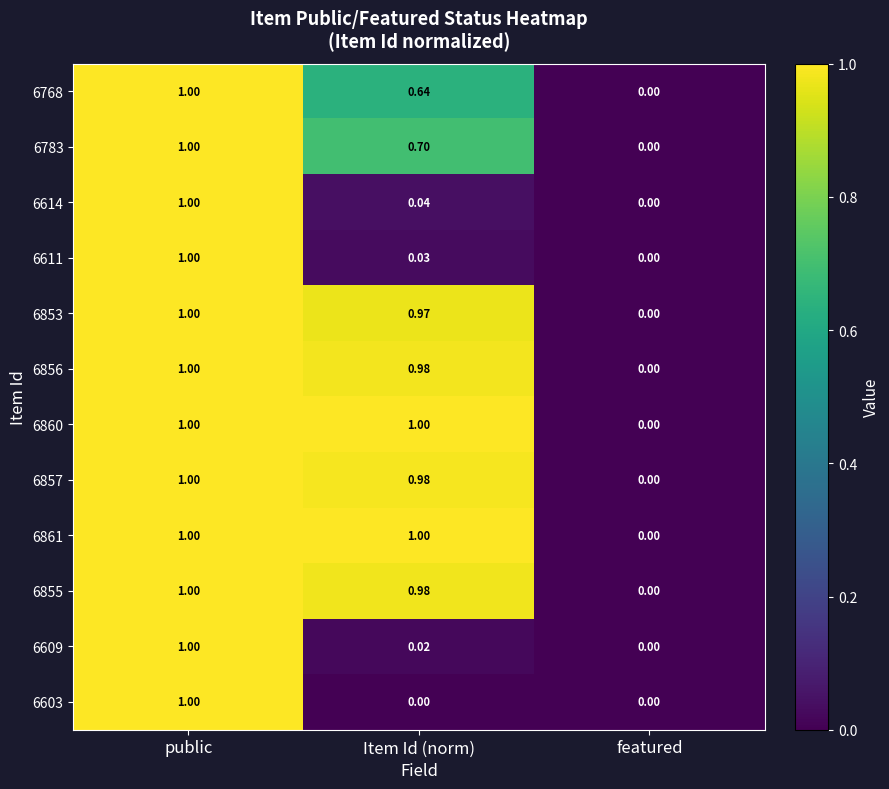

At which category is the sum across all series the highest?

public